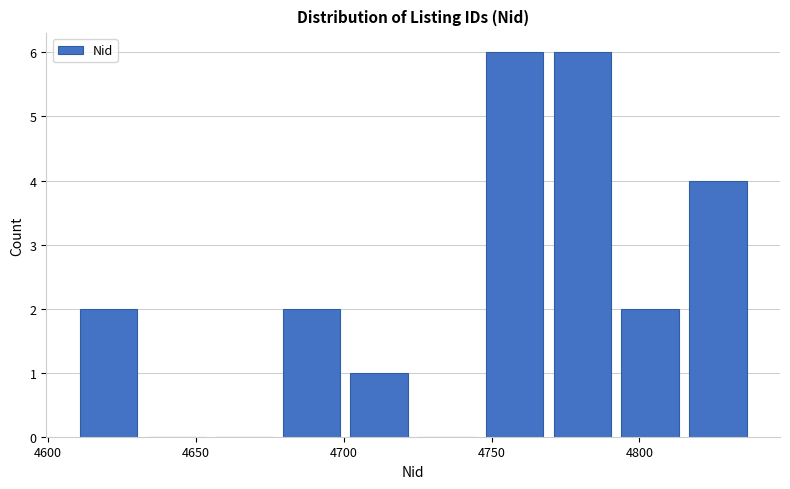

Reading left to right, transcribe this chart: for each bar, give the range it covers on the x-axis and its height. Neither the bar edges nor the heights are printed on the chart, so give them approximately, as read against the axes.

4610 to 4630: 2
4630 to 4655: 0
4655 to 4680: 0
4680 to 4700: 2
4700 to 4725: 1
4725 to 4745: 0
4745 to 4770: 6
4770 to 4790: 6
4790 to 4815: 2
4815 to 4840: 4